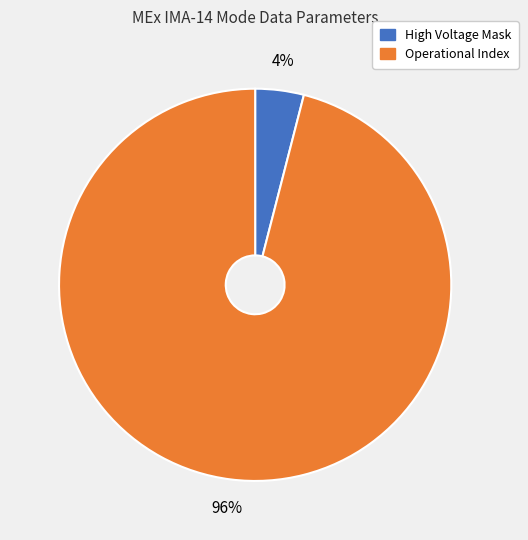

To the nearest percent, what is the difference between the largest and smallest slice percentages?

92%